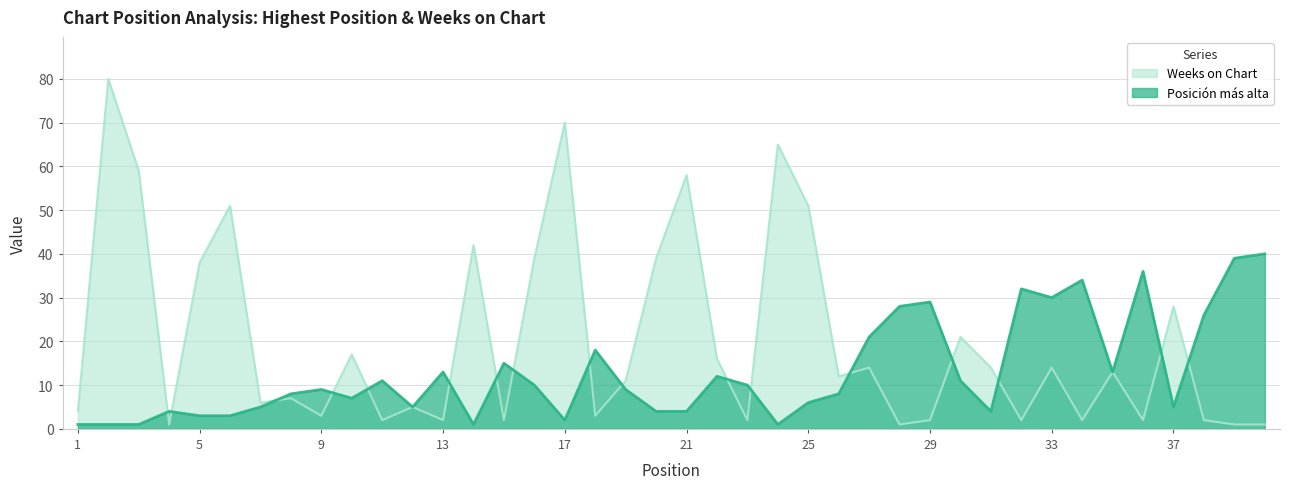

List the series in order of their peak value, lowest first.

Posición más alta, Weeks on Chart